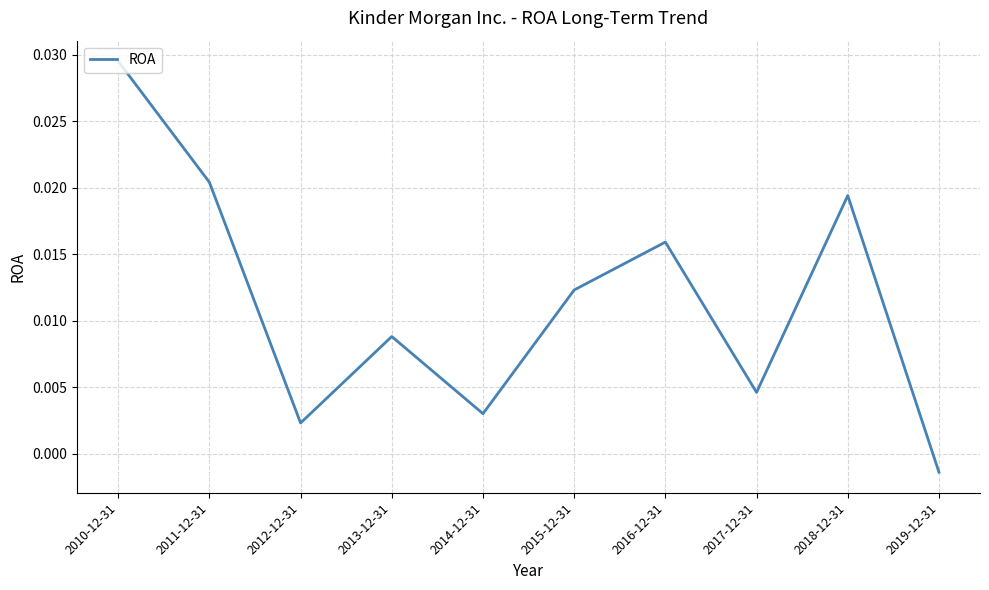

What position from the left is 2011-12-31?

2